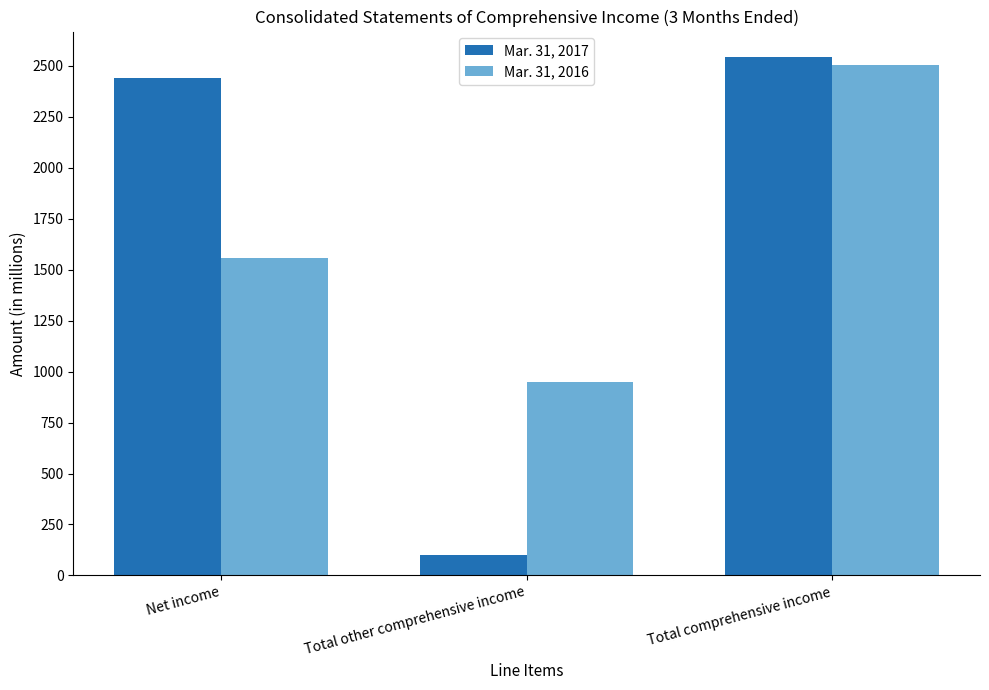

How many categories are shown in the chart?

3